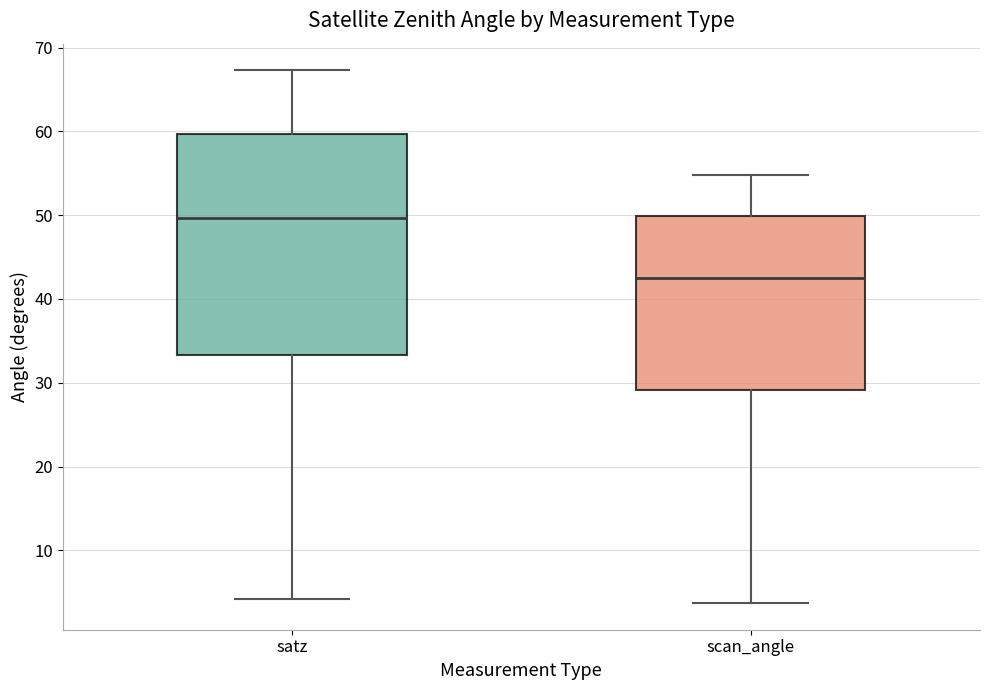

Reading left to right, transcribe this box plot: for each box, give where its median line is, the range the box spans, and where its two whiskers end, as read against the y-axis. The values are not printed on the chart, so give them approximately, as read against the axis.

satz: median 50, box 33 to 60, whiskers 4 to 67
scan_angle: median 42, box 29 to 50, whiskers 4 to 55